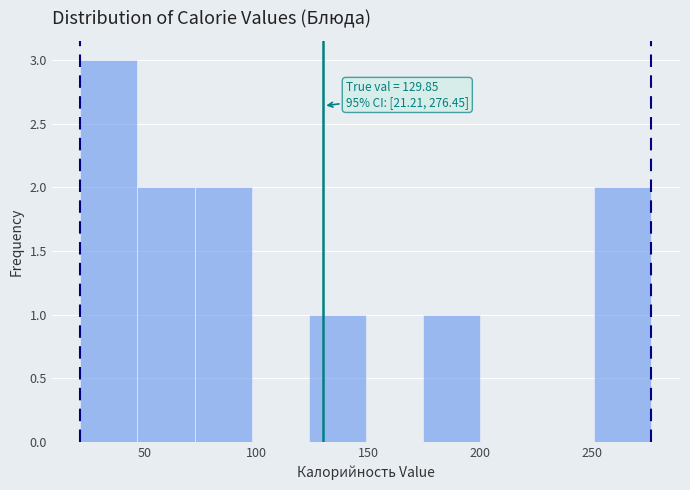

Which range on the x-axis has the tallest bar?

20 to 45